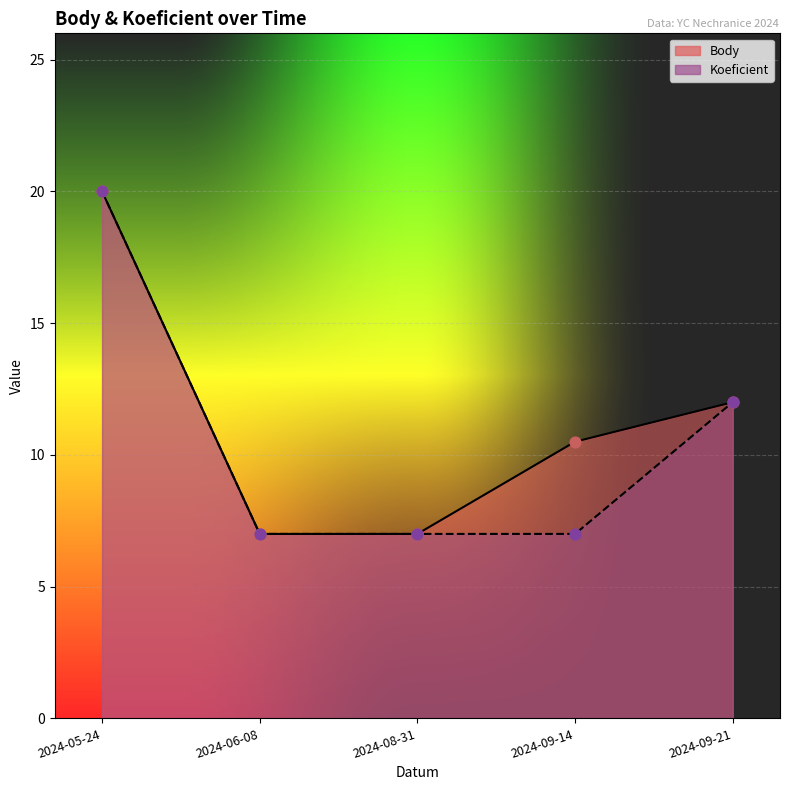

What are all the series names shown in the legend?

Body, Koeficient